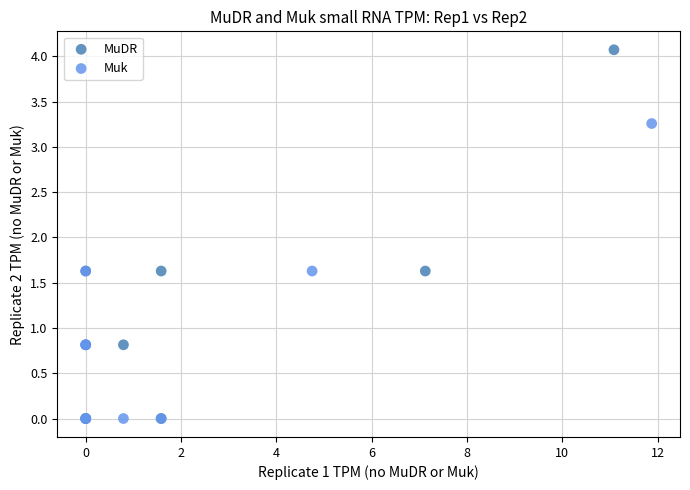

Which series contains the highest Y value?

MuDR